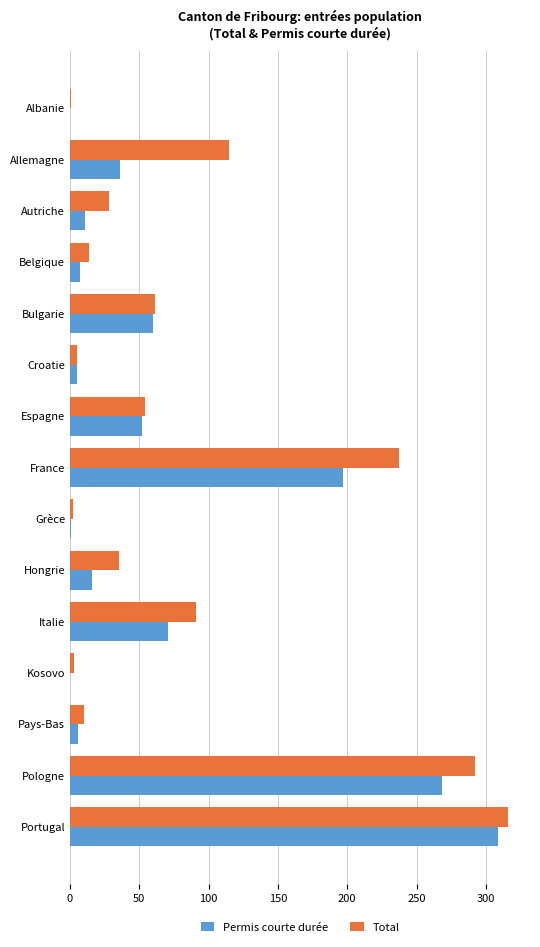

How many distinct data groups are displayed?

2